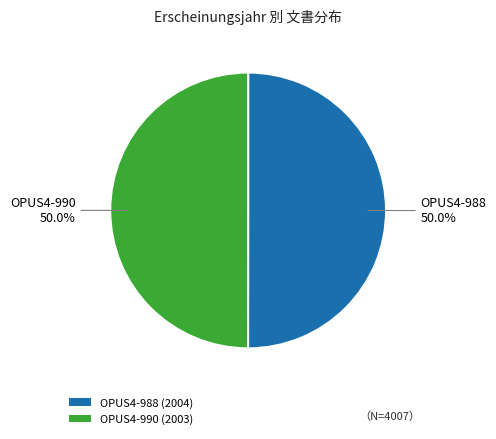

What percentage do OPUS4-988 (2004) and OPUS4-990 (2003) together represent?

100.0%